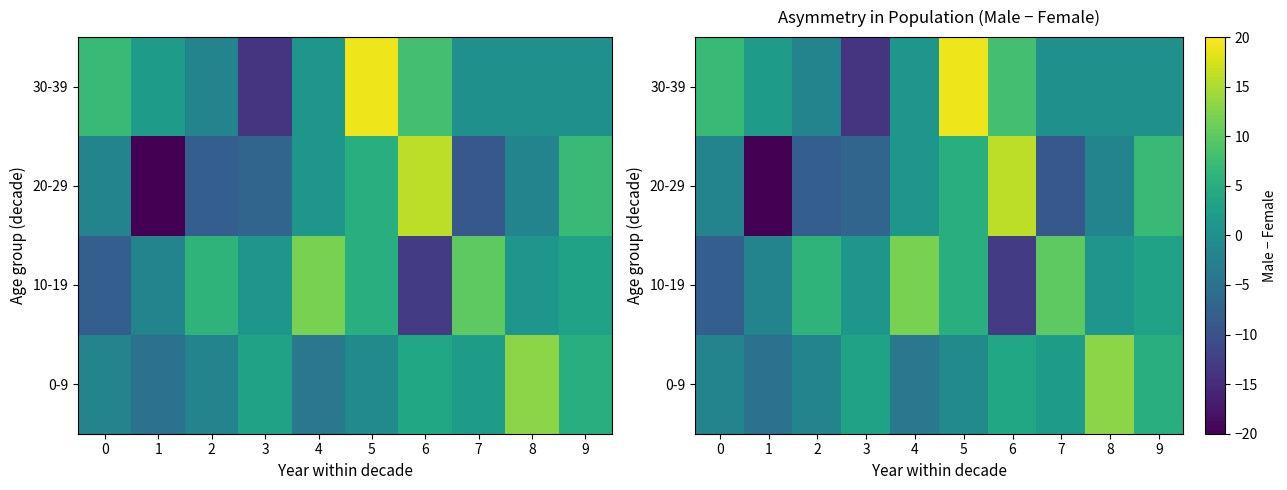

What is the average value of the 30-39 series?

2